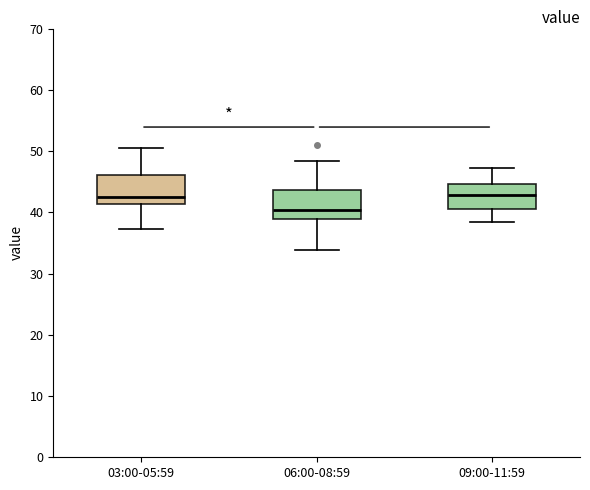

Where does the upper whisker of the box for 06:00-08:59 end on the y-axis? The values are not printed on the chart, so give them approximately, as read against the axis.

48